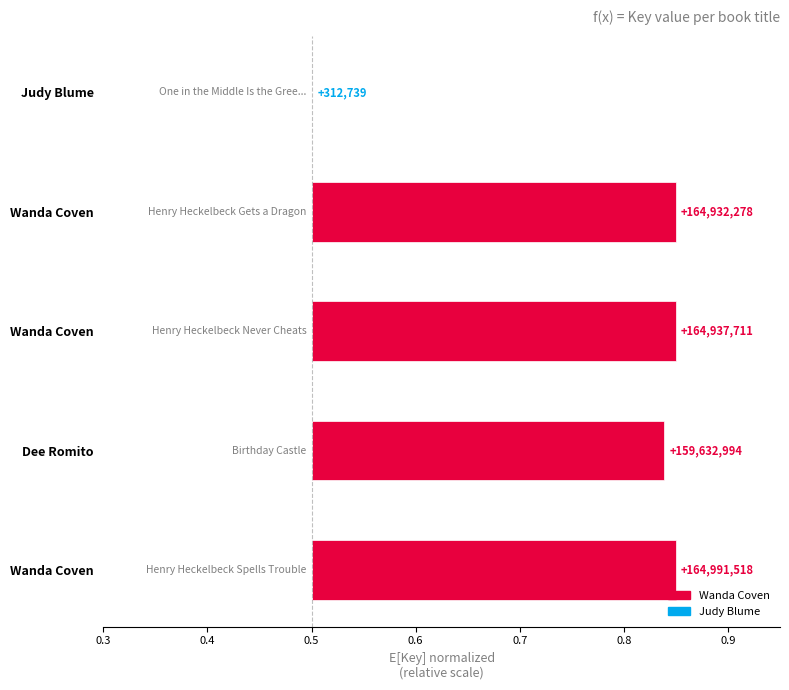

What is the label of the 3rd bar from the right?

Wanda Coven